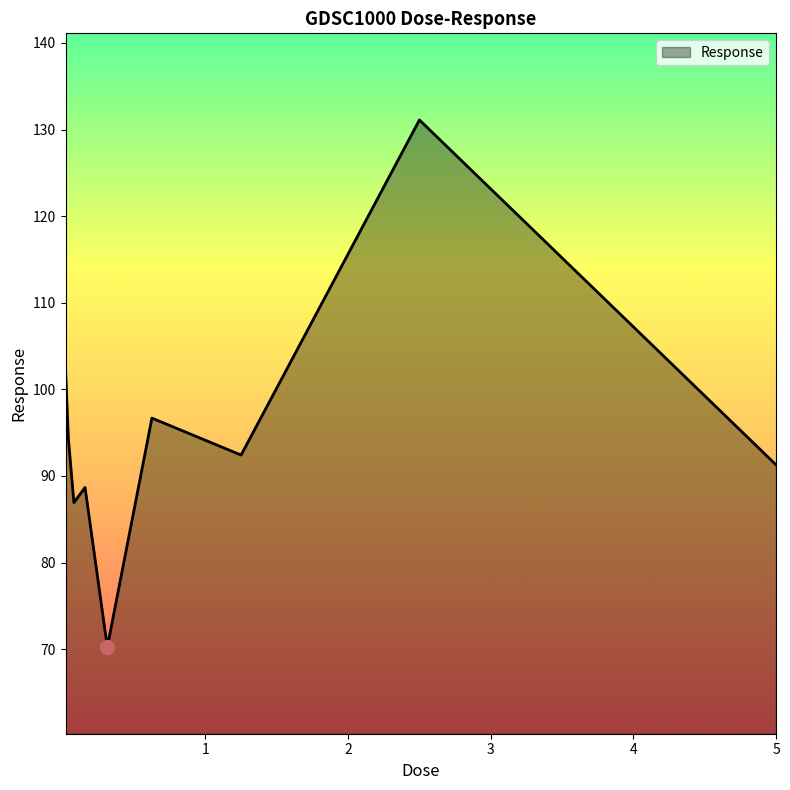

What is the difference between the maximum and minimum values?

60.9